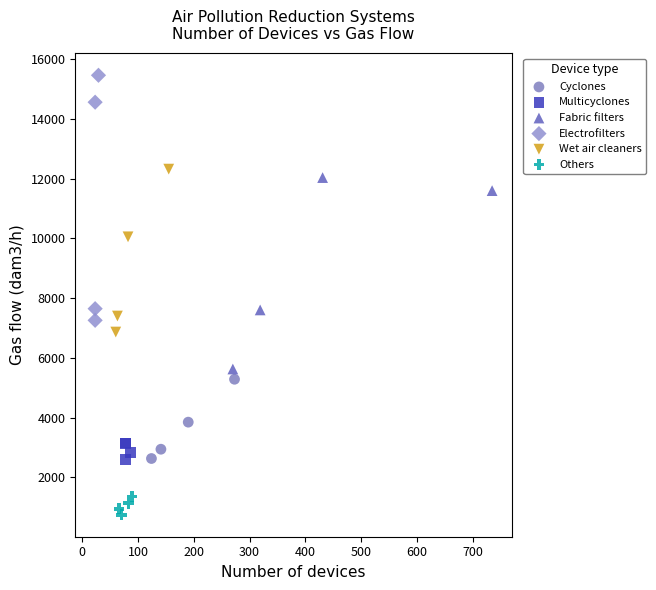

Which series reaches the minimum Y coordinate?

Others